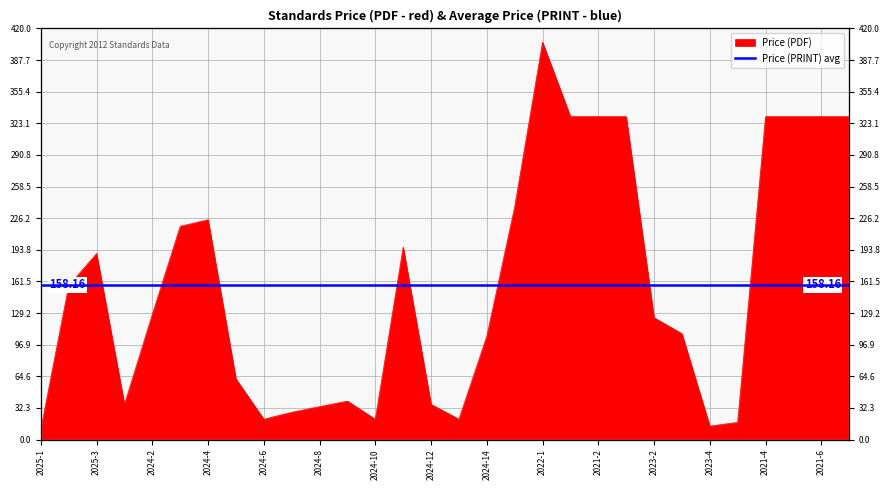

Does the chart display data point markers on the line(s)?

No